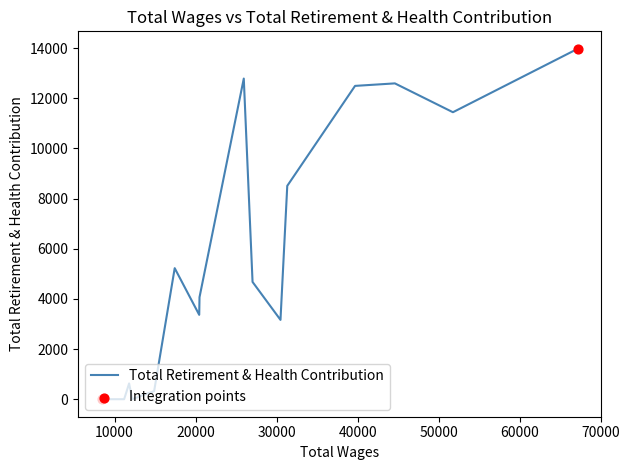

Approximately how many times larger is the value at 44601.0 compared to 31315.0?

1.5